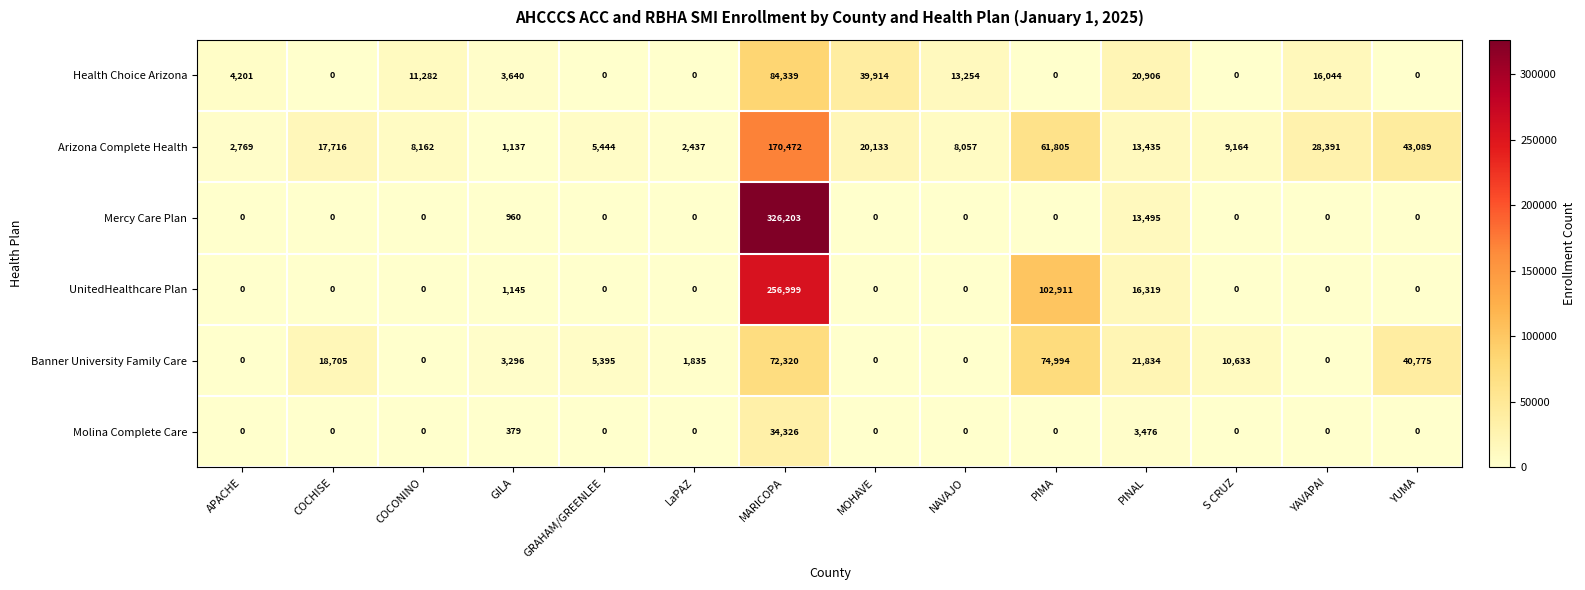

How many data points in UnitedHealthcare Plan are above 0?

4